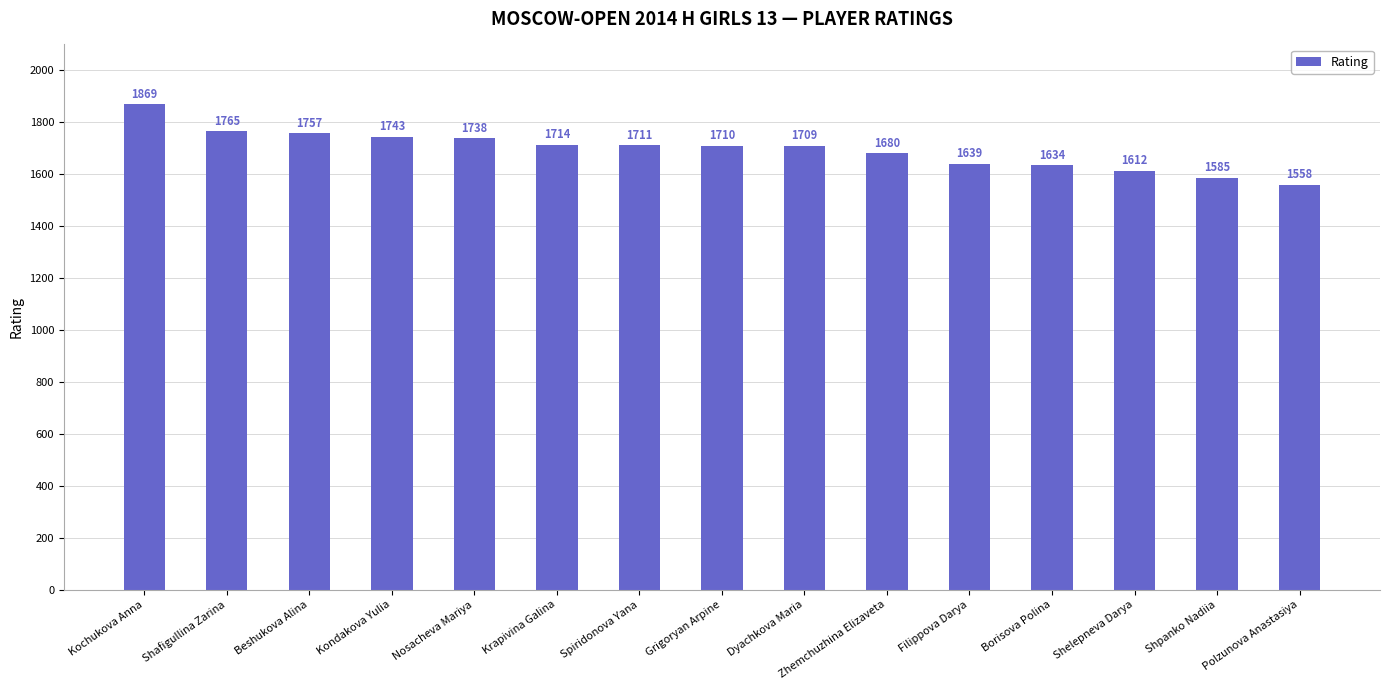

What is the sum of the values at Shelepneva Darya and Borisova Polina?

3246